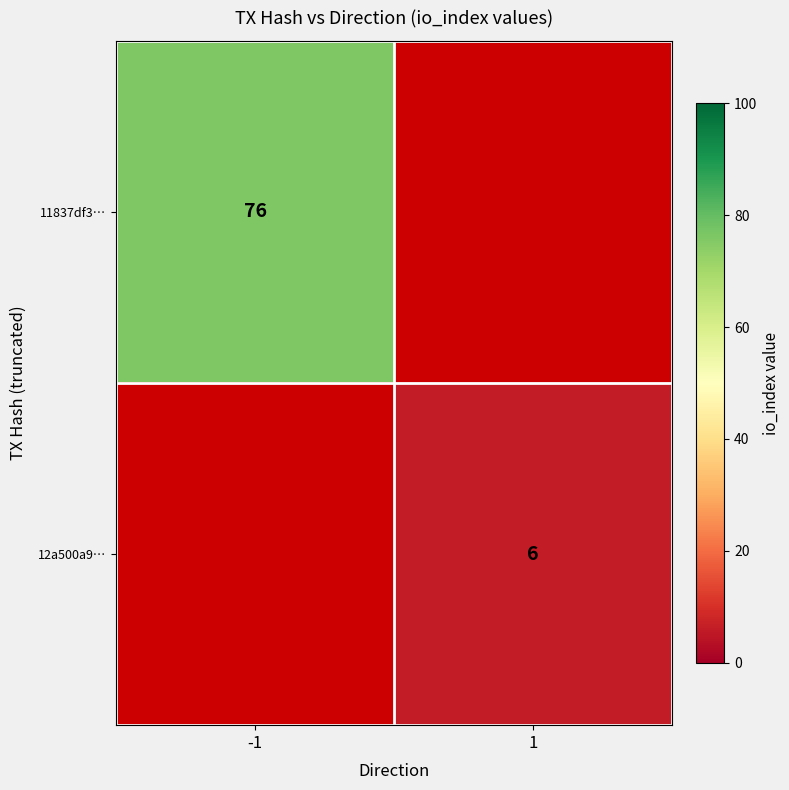

Is it true that 11837df3… equals 49 at -1?

False